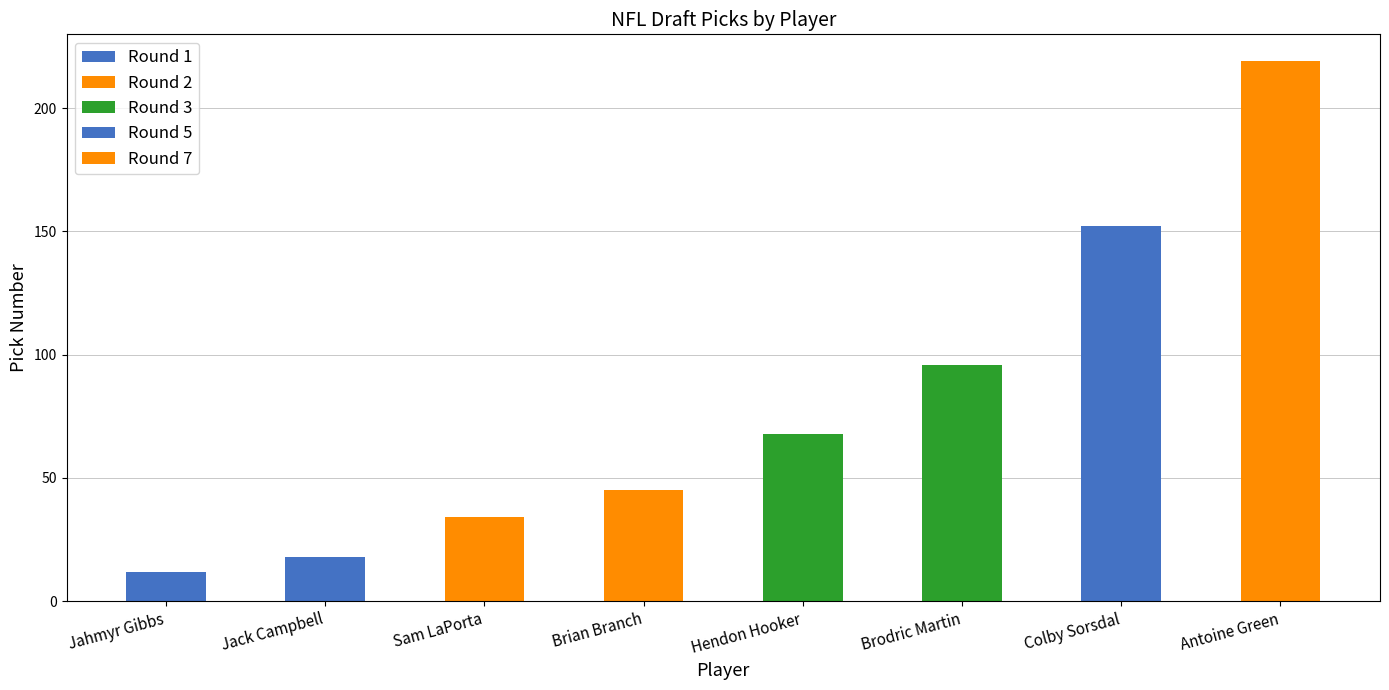

What is the ratio of the value at Sam LaPorta to the value at Brian Branch?

0.8